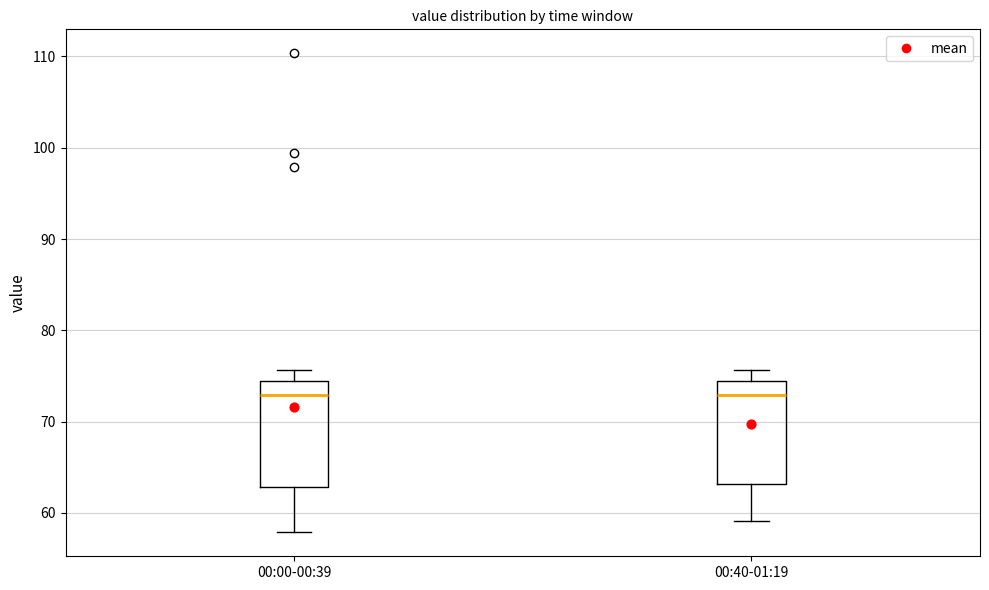

Where is the lower edge of the box for 00:00-00:39 on the y-axis? The values are not printed on the chart, so give them approximately, as read against the axis.

63